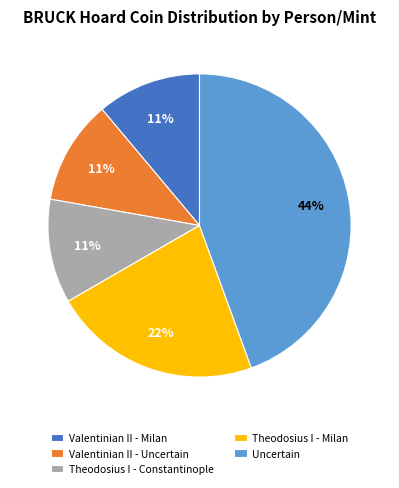

To the nearest percent, what percentage of the pie is Theodosius I - Milan?

22%